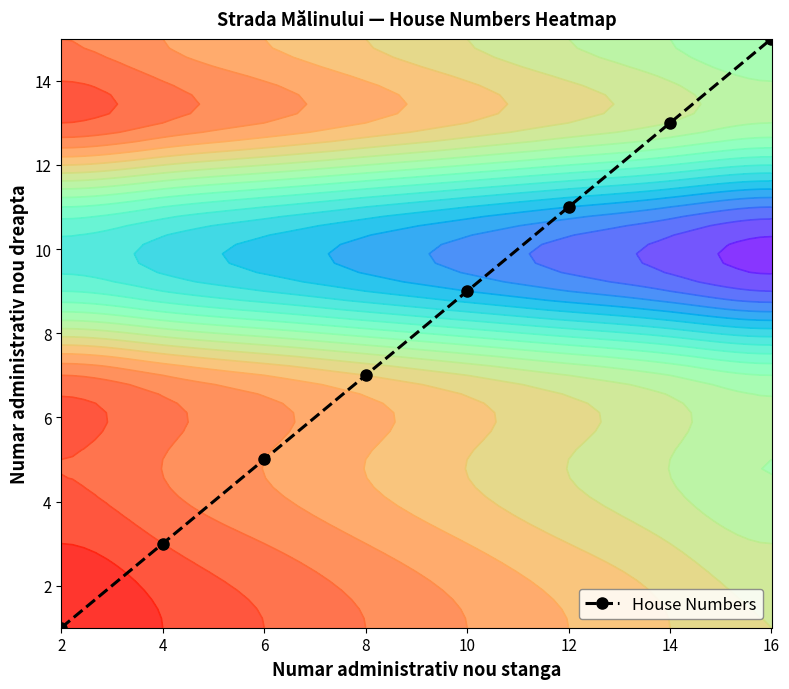

At which label does the data first exceed 9?

12